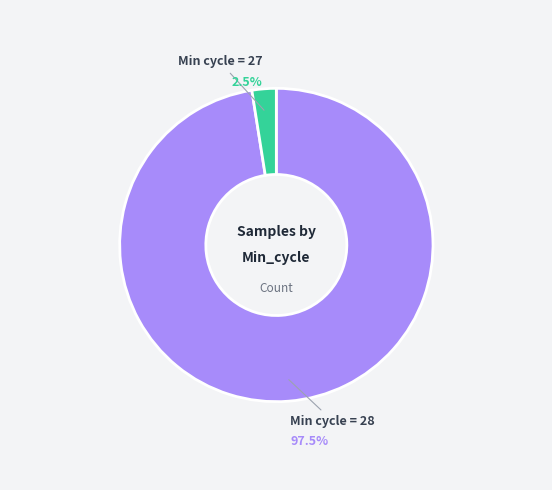

Does any single category account for the majority?

Yes